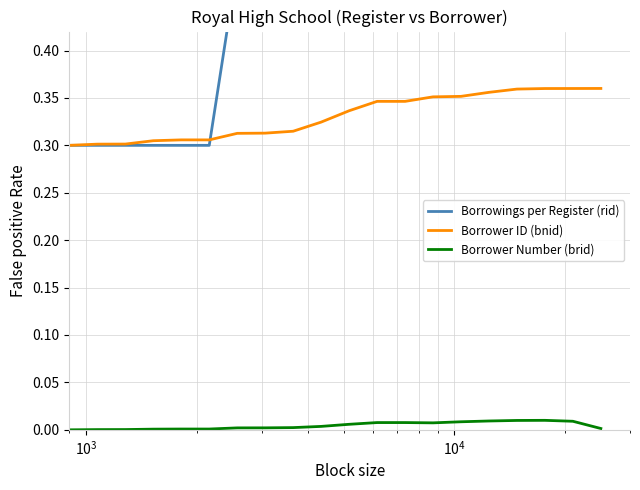

True or false: Borrowings per Register (rid) and Borrower Number (brid) cross at least once.

False